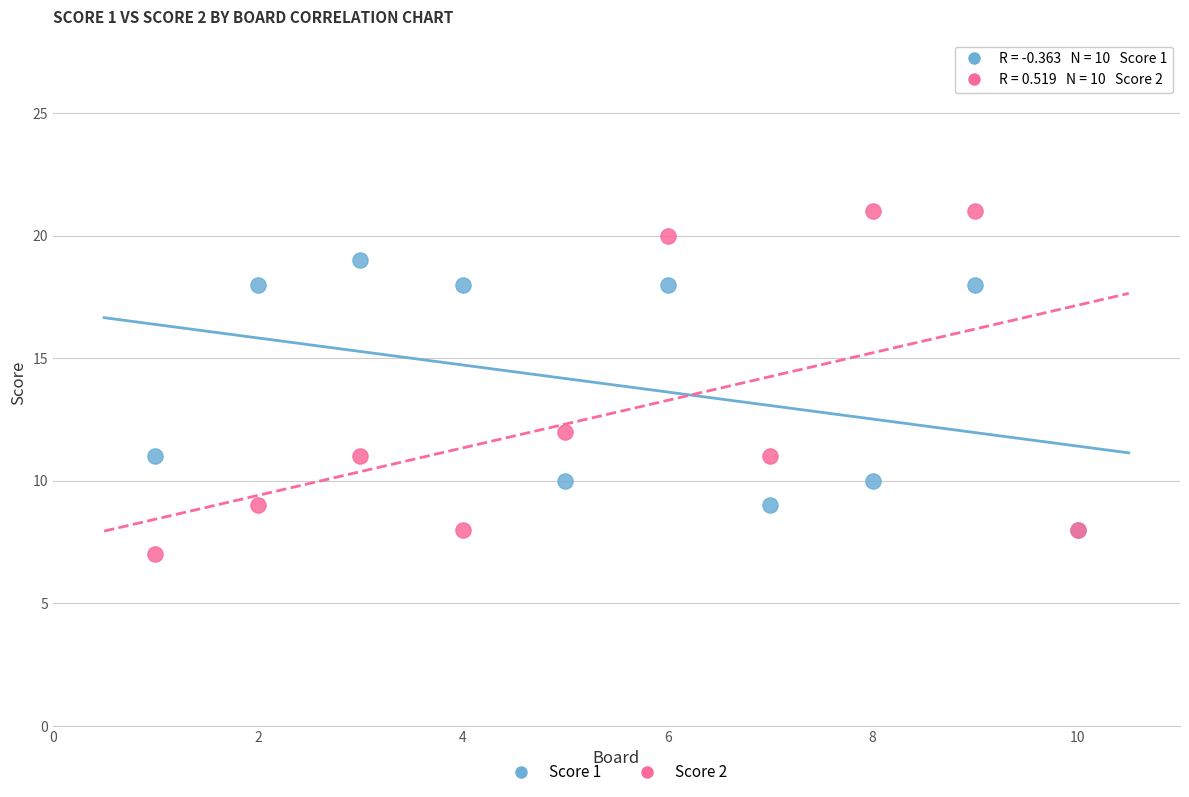

Which series contains the highest Y value?

Score 2